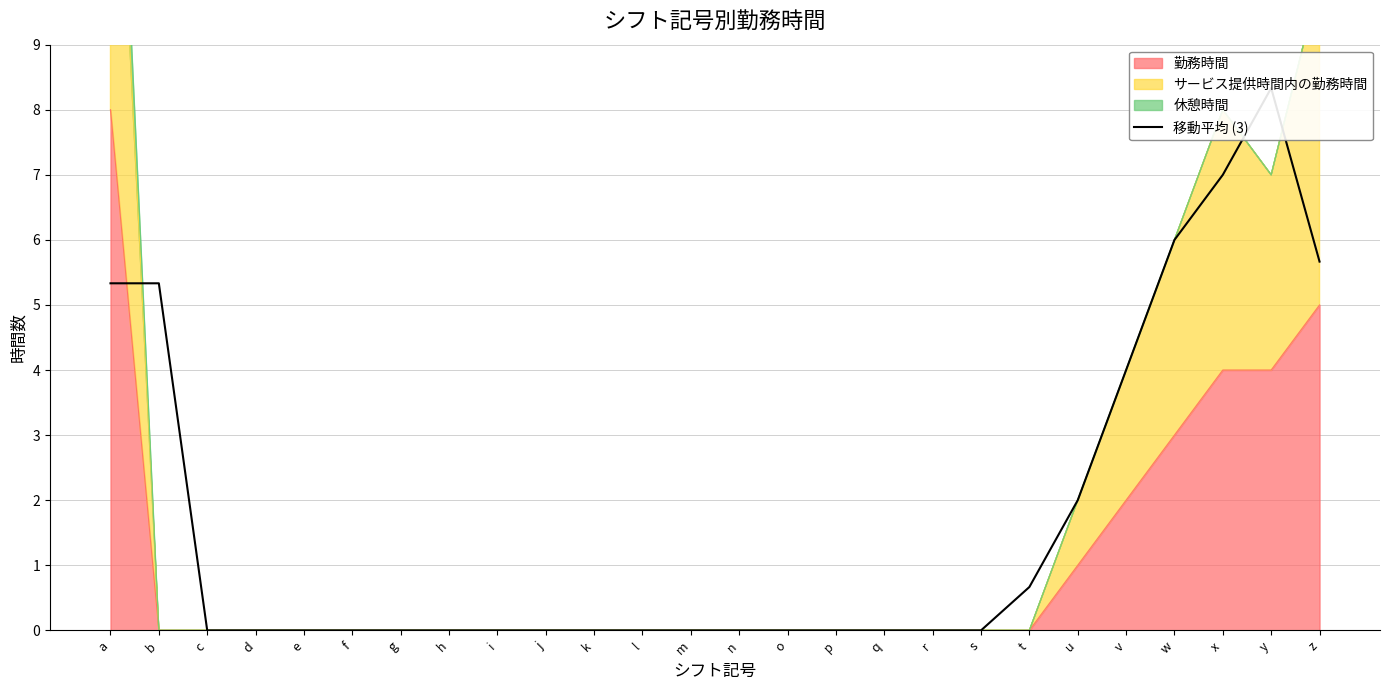

What is the value of the 20th point from the left?

0.7